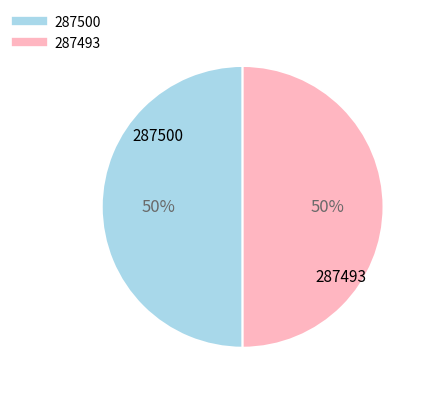

How many slices are in this pie chart?

2